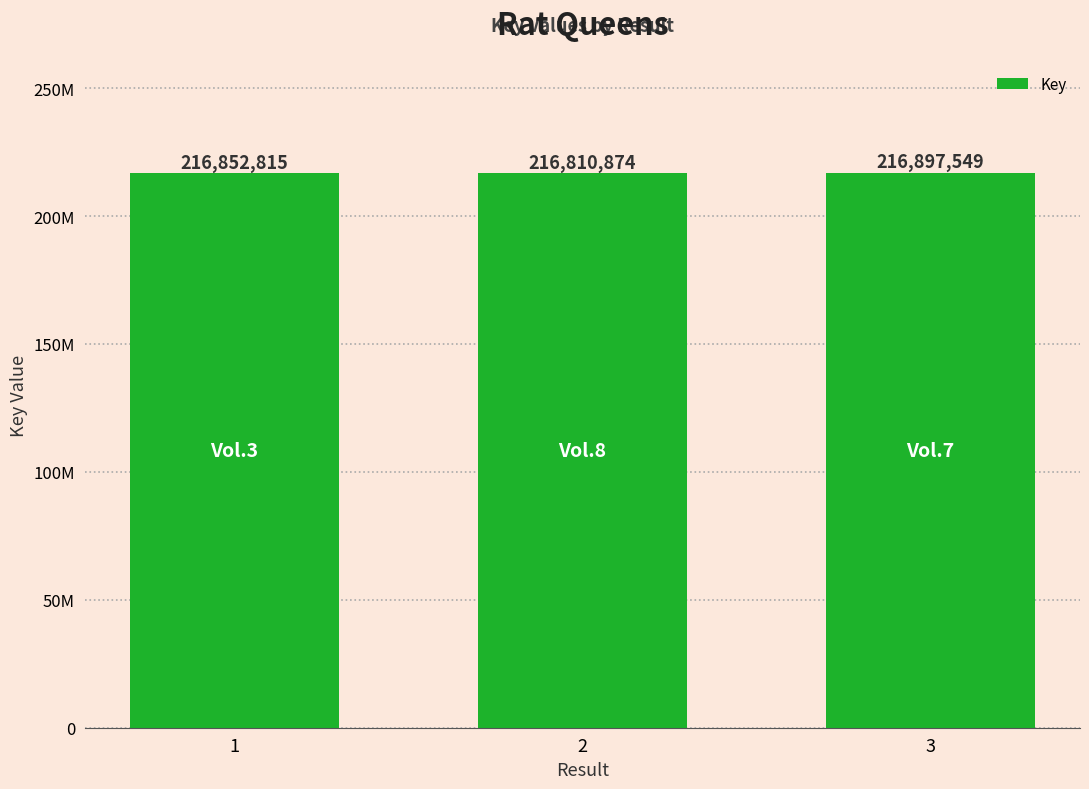

At which category does the chart reach its peak across all series?

3